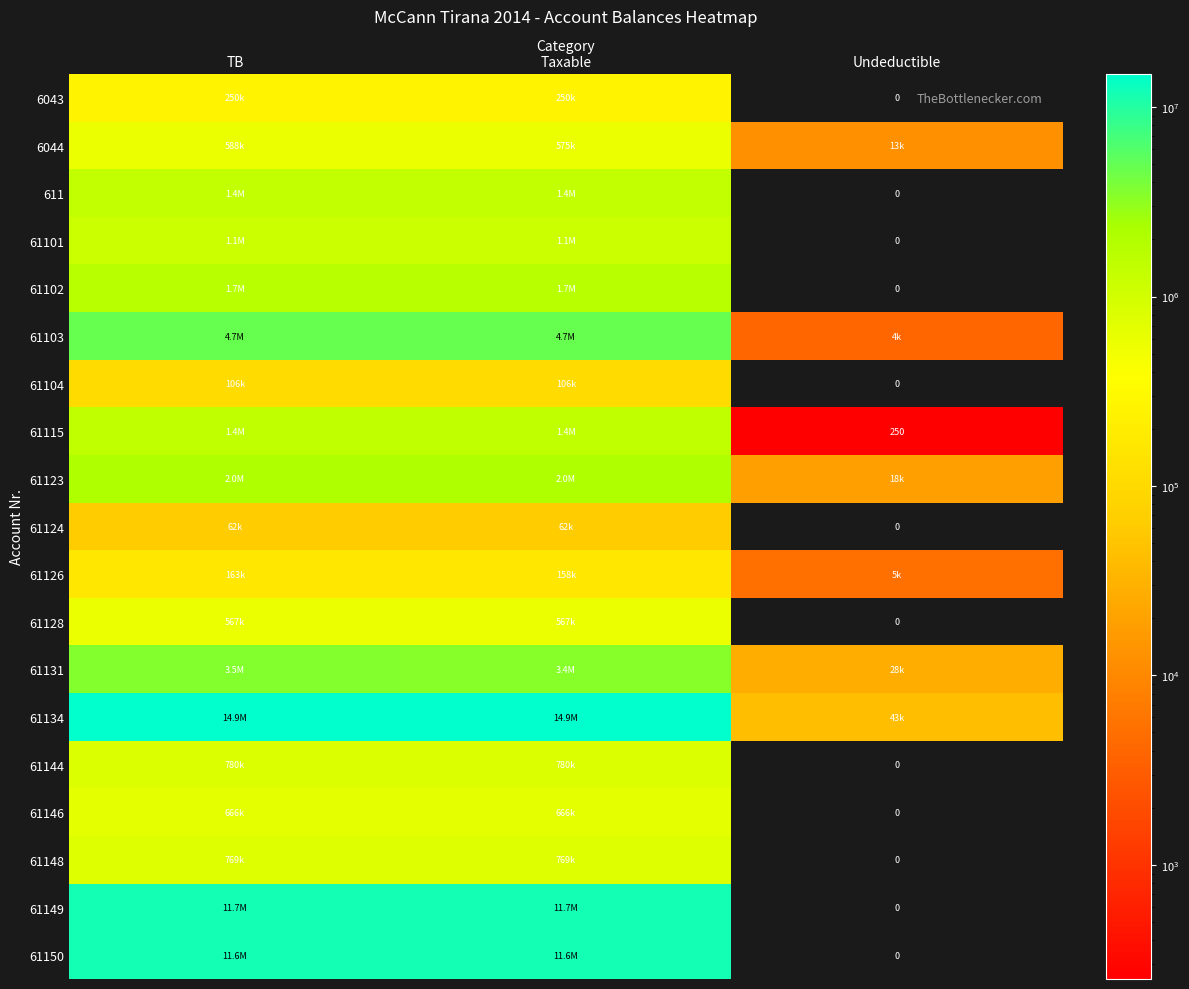

What is the greatest value displayed?

14931158.8